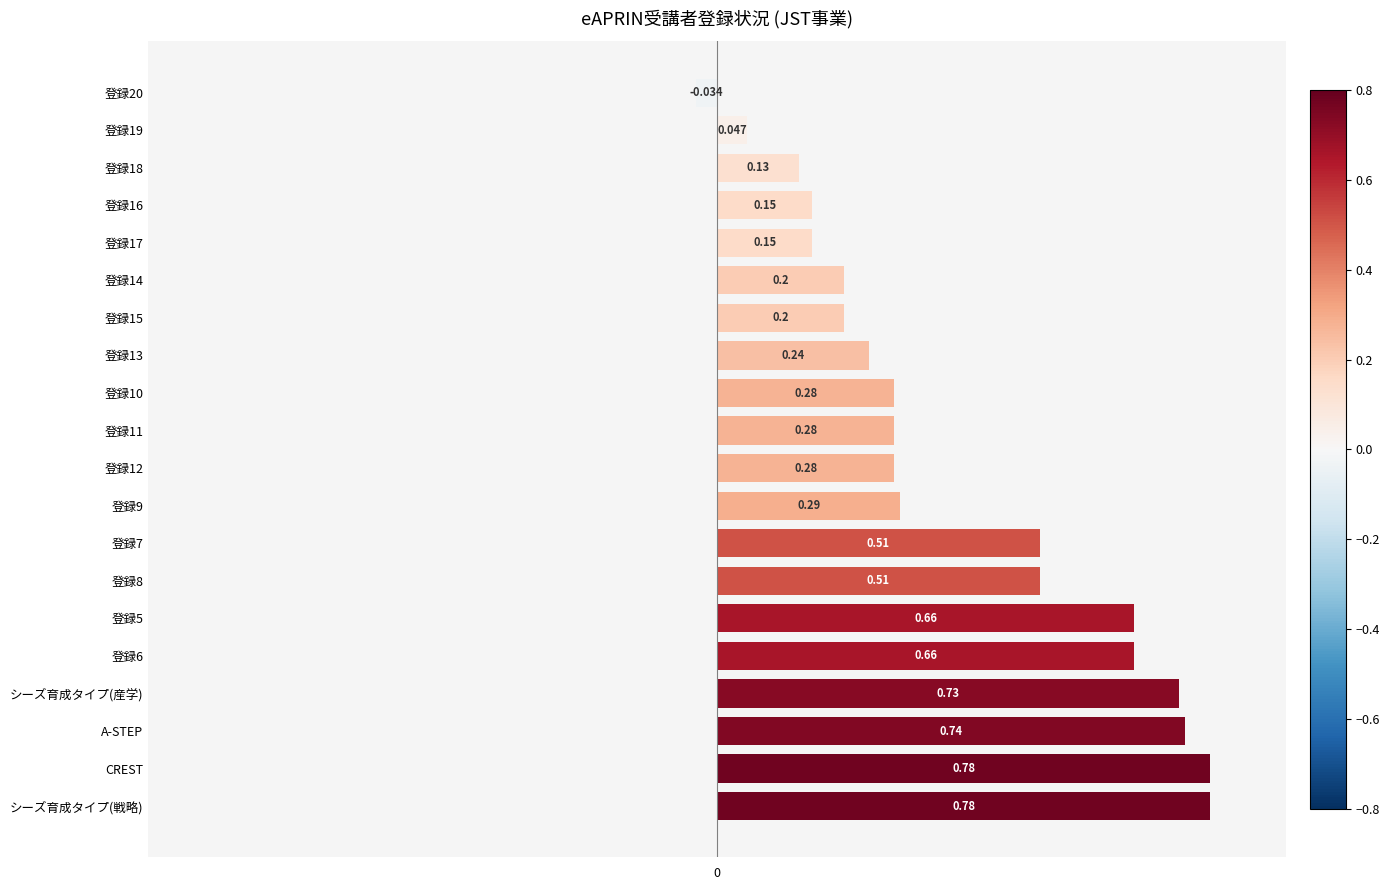

How many negative values are there?

1